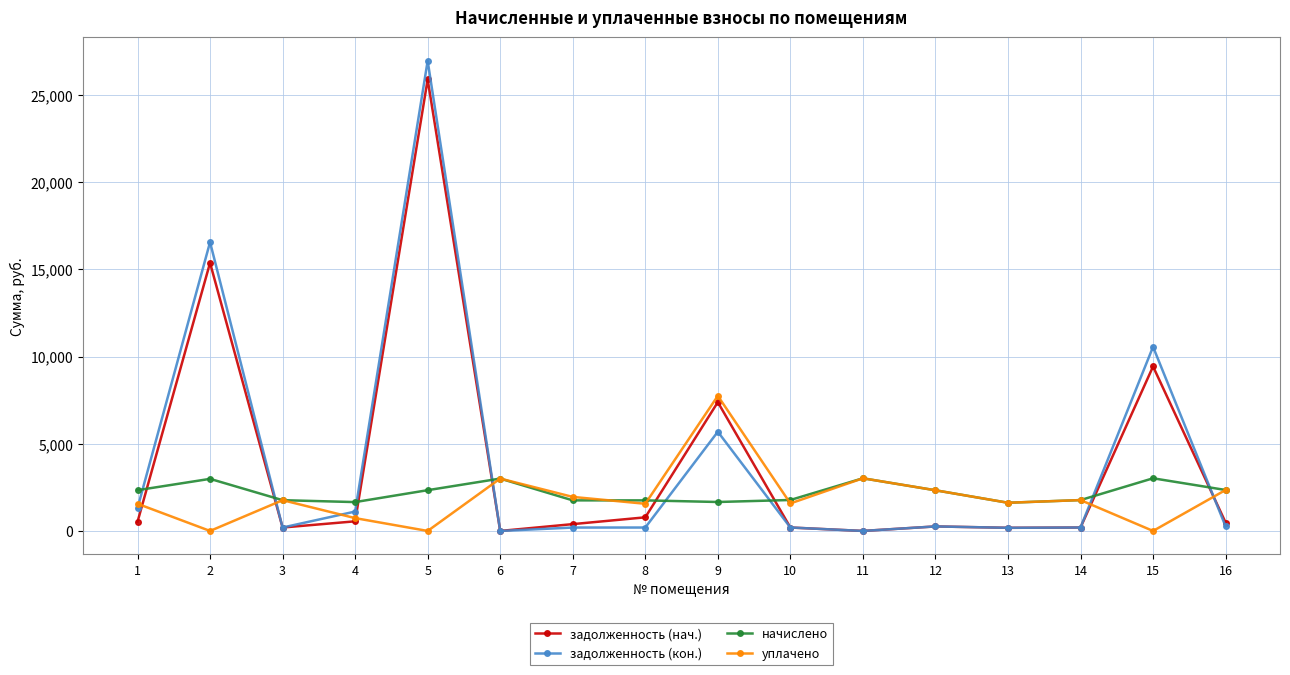

The value of начислено at 15 is 4009.4. True or false?

False